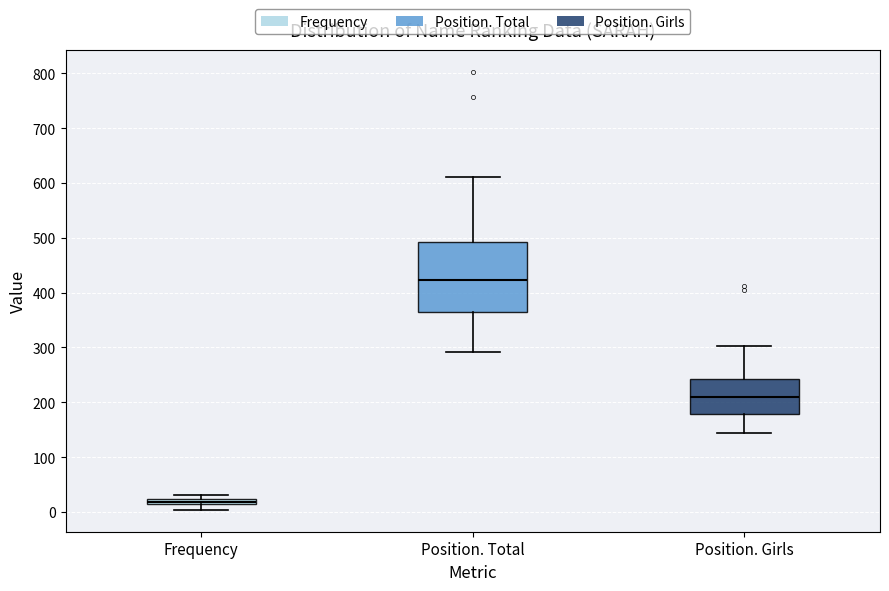

Which box is the tallest, from its lower edge to its upper edge?

Position. Total